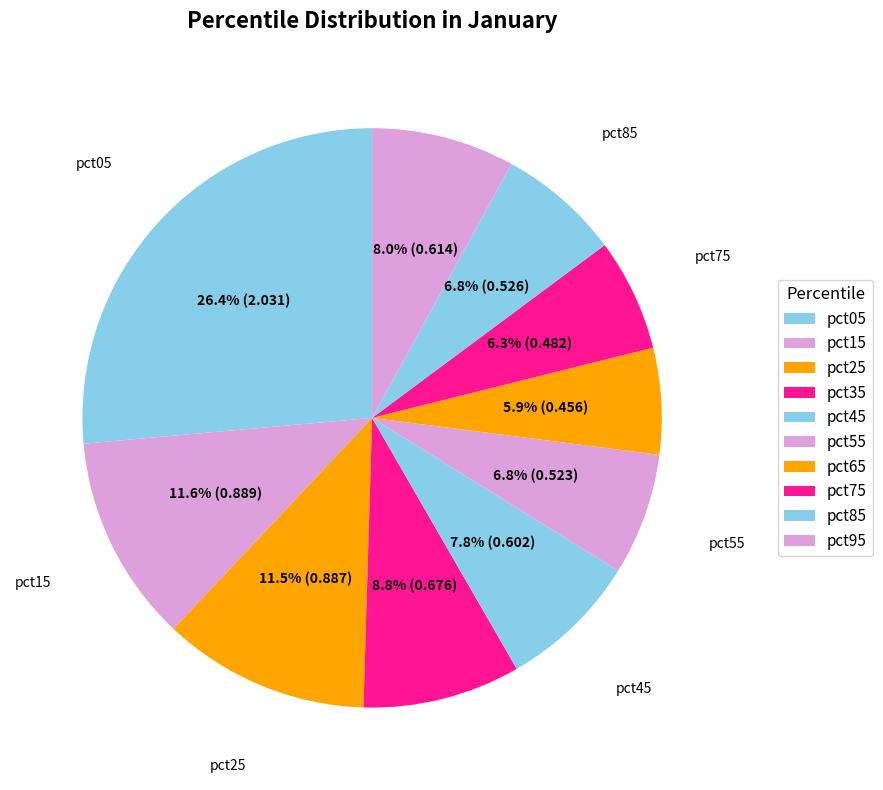

Count the number of slices in the pie.

10